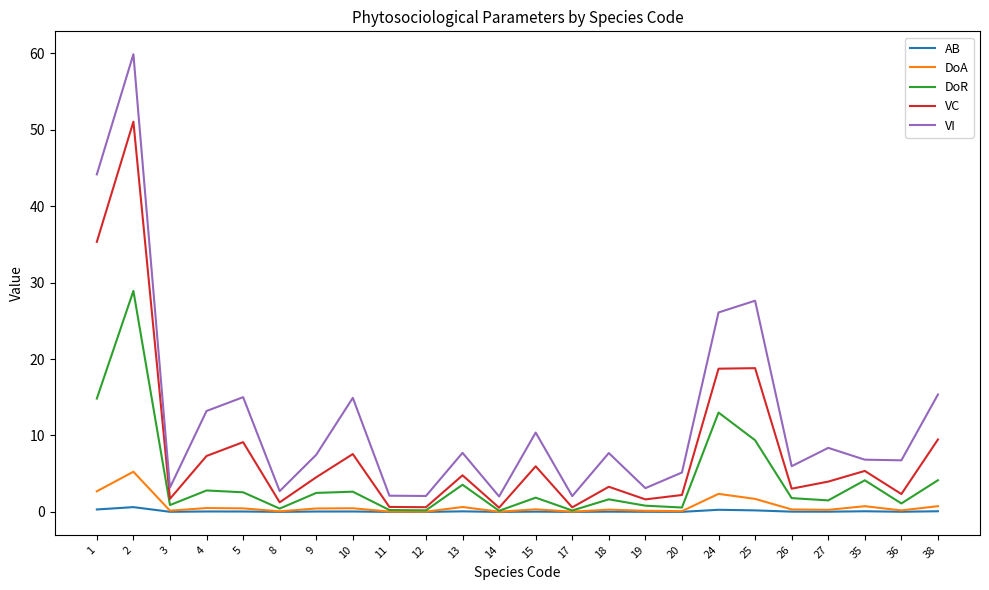

Is it true that AB equals 0.0 at 18?

True